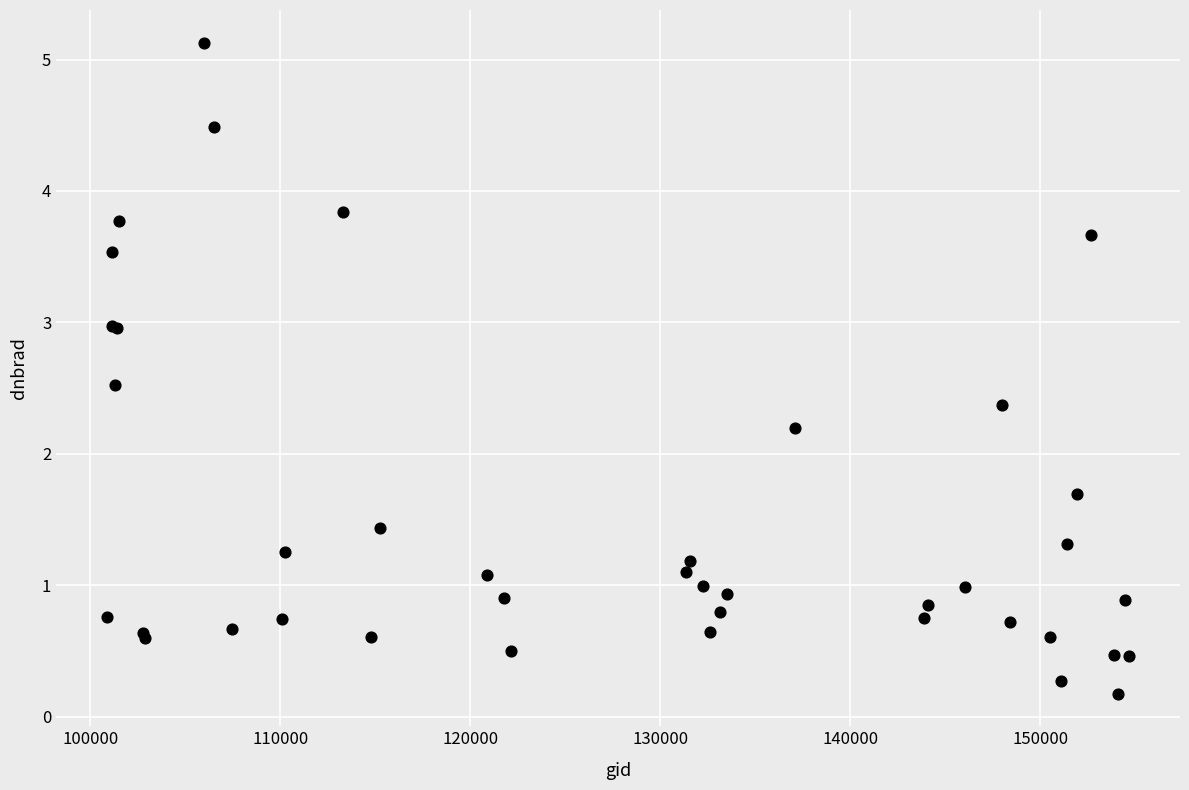

What Y value in the scatter plot is closest to 2?

2.2